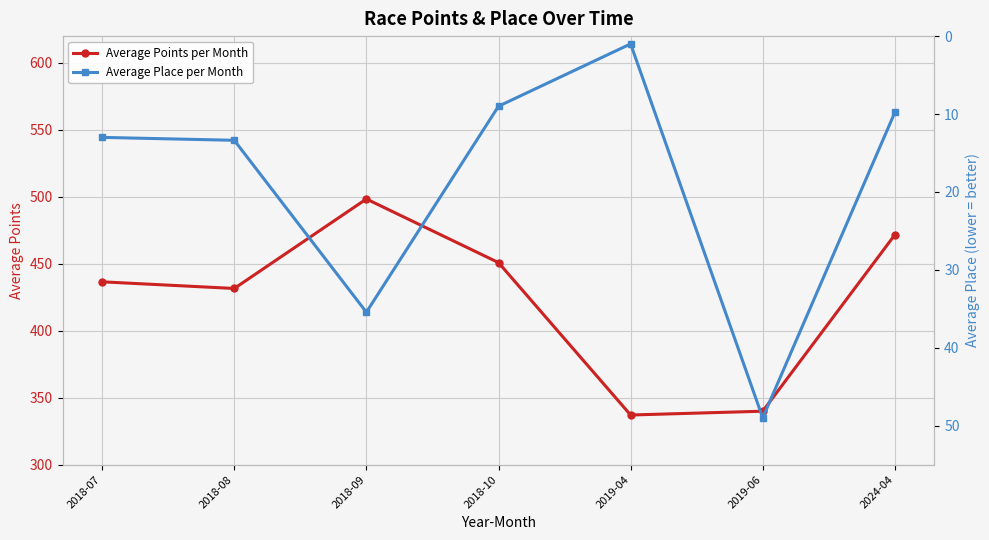

Reading left to right, extract all data points from this chart.

Average Points per Month: 436.5	431.5	498.4	450.8	337.0	339.9	471.6
Average Place per Month: 13.0	13.4	35.4	9.0	1.0	49.0	9.8